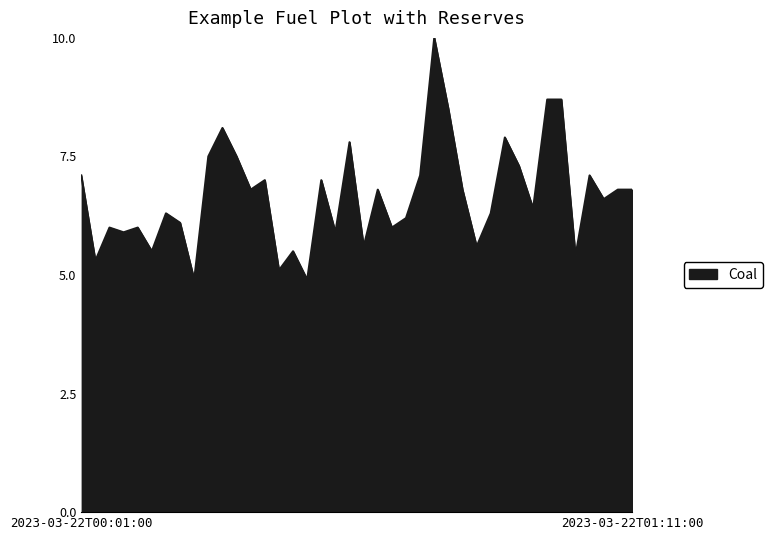

What is the greatest value displayed?

10.0